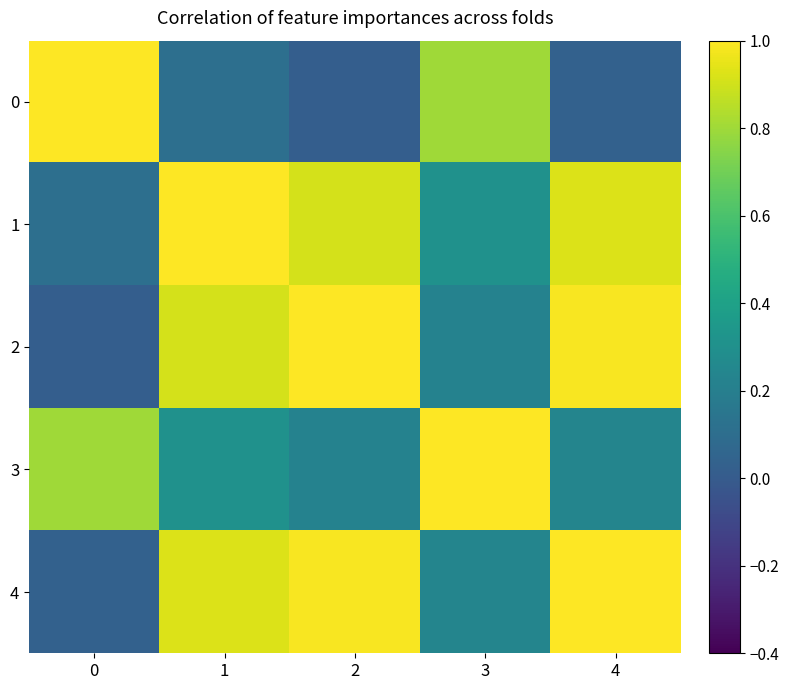

Reading left to right, list all the values displayed in this chart.

0: 0=1.0	1=0.1	2=0.0	3=0.8	4=0.0
1: 0=0.1	1=1.0	2=0.9	3=0.3	4=0.9
2: 0=0.0	1=0.9	2=1.0	3=0.2	4=1.0
3: 0=0.8	1=0.3	2=0.2	3=1.0	4=0.2
4: 0=0.0	1=0.9	2=1.0	3=0.2	4=1.0